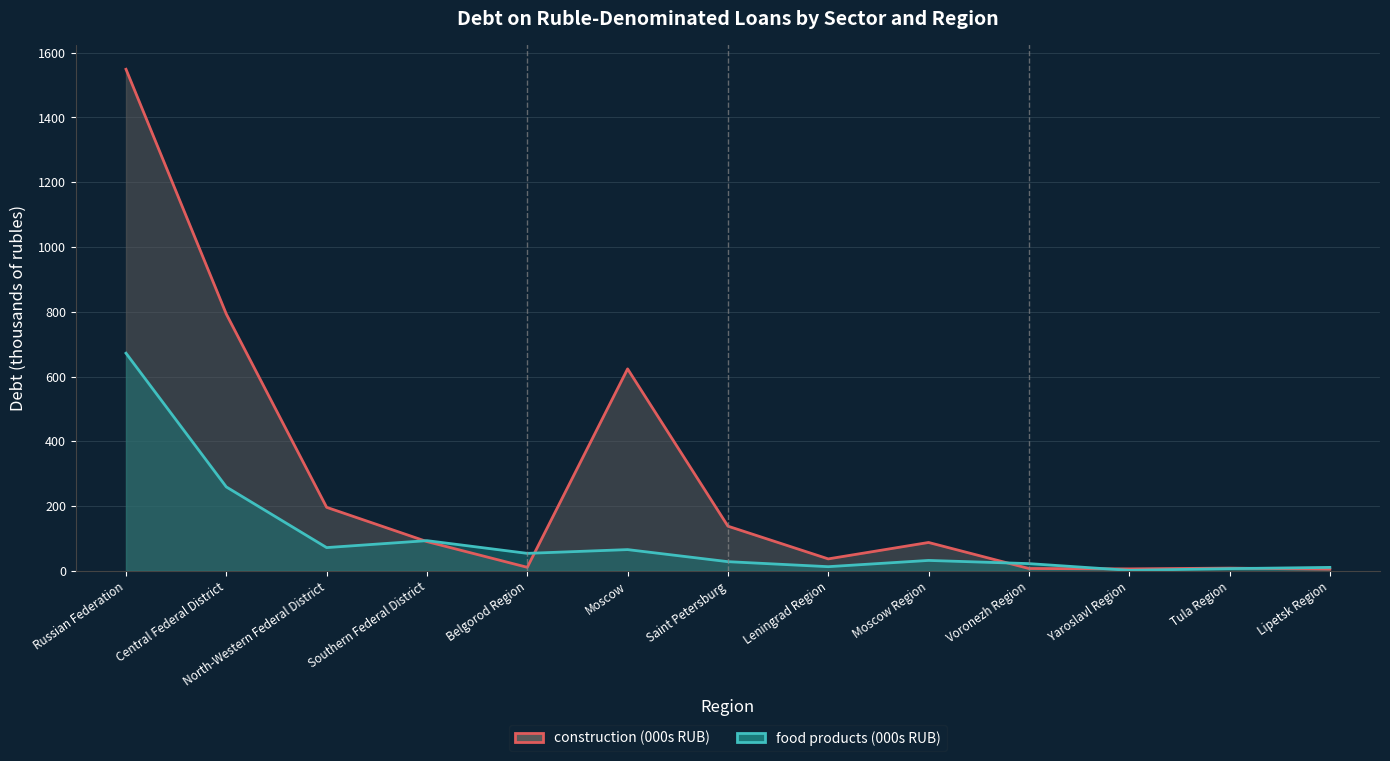

After their last crossing, which series has the higher values: food_products_line or construction_line?

food_products_line